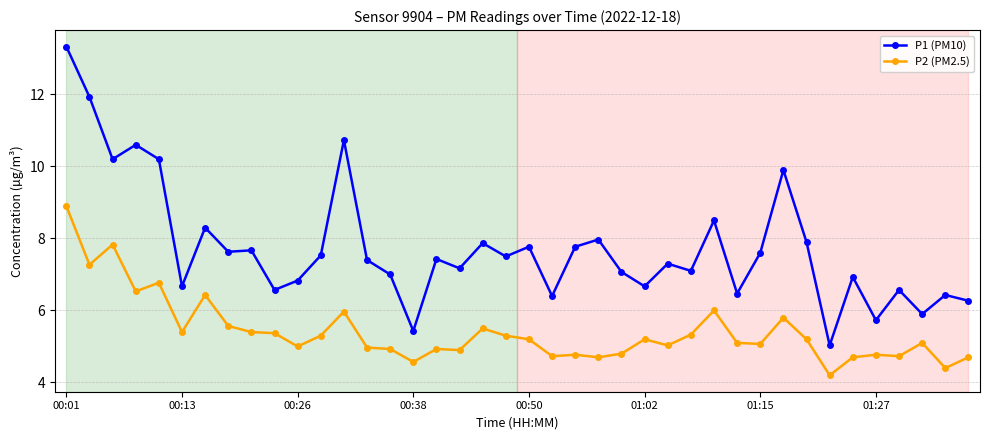

List the series in order of their overall mean, lowest first.

P2 (PM2.5), P1 (PM10)